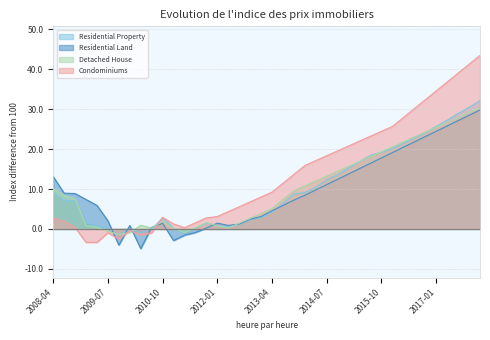

What is the difference between the second highest and second lowest values in the Detached House series?

30.0